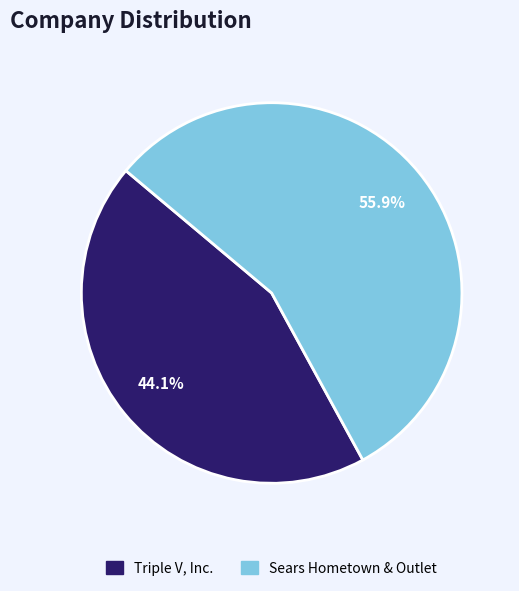

Is there any slice that represents more than half of the pie?

Yes